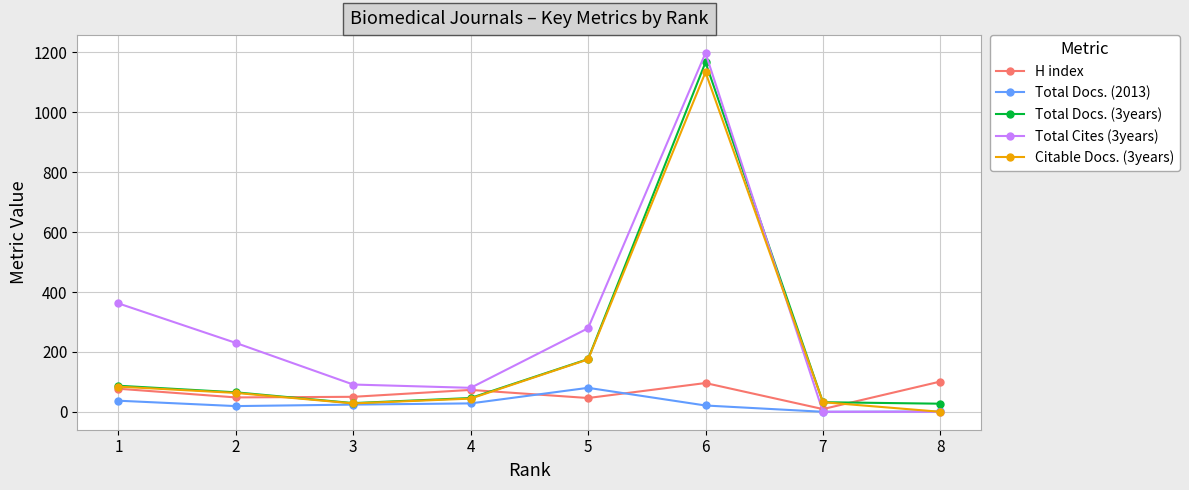

At which category is the sum across all series the highest?

6